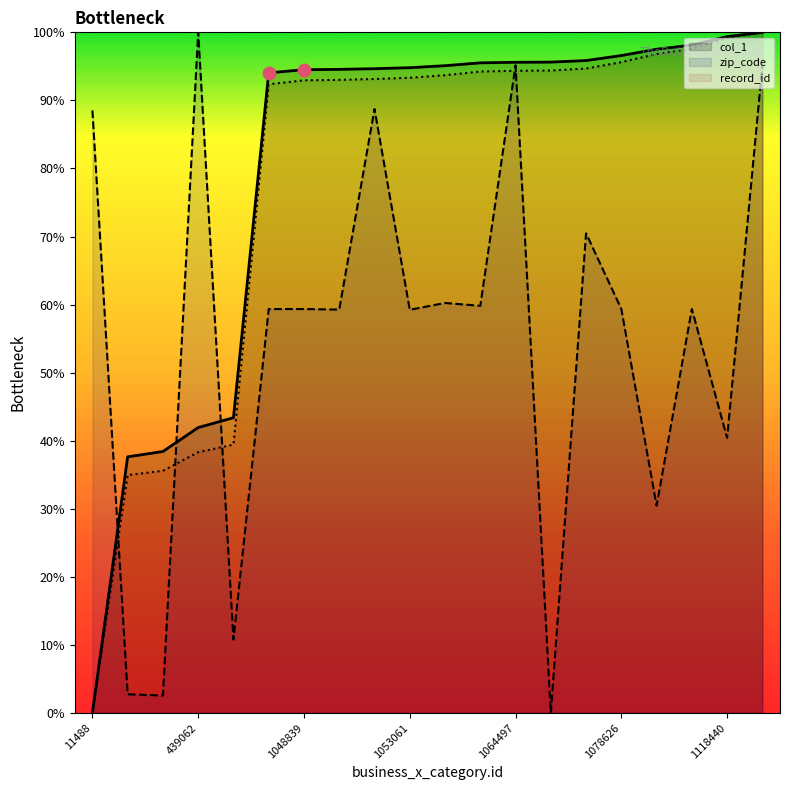

At how many categories does at least one series exceed 90?

16